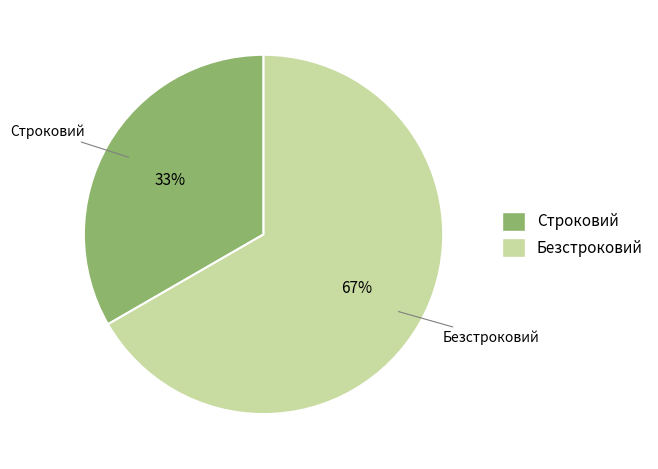

To the nearest percent, what portion does Строковий represent?

33%